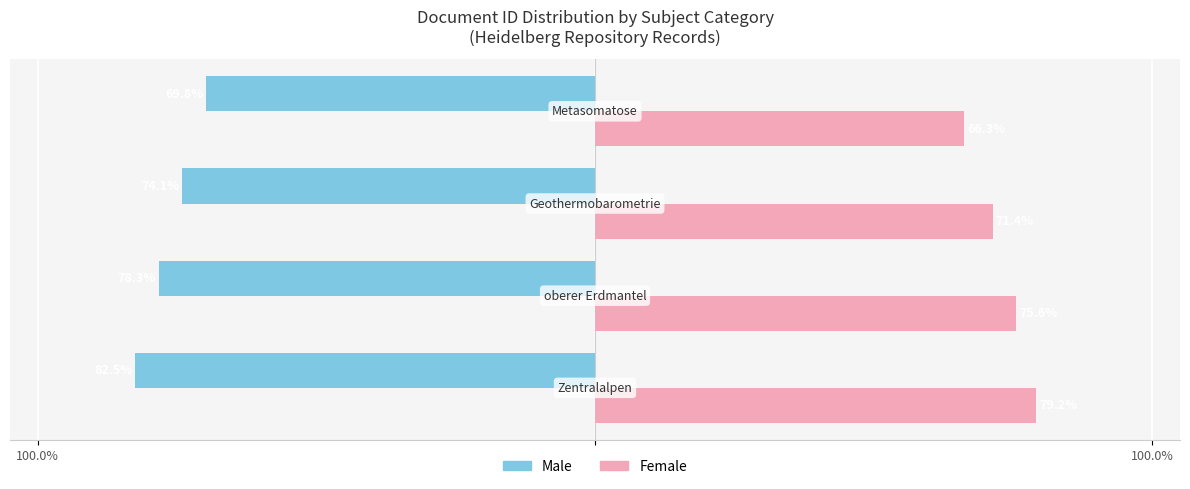

What are all the series names shown in the legend?

Male, Female